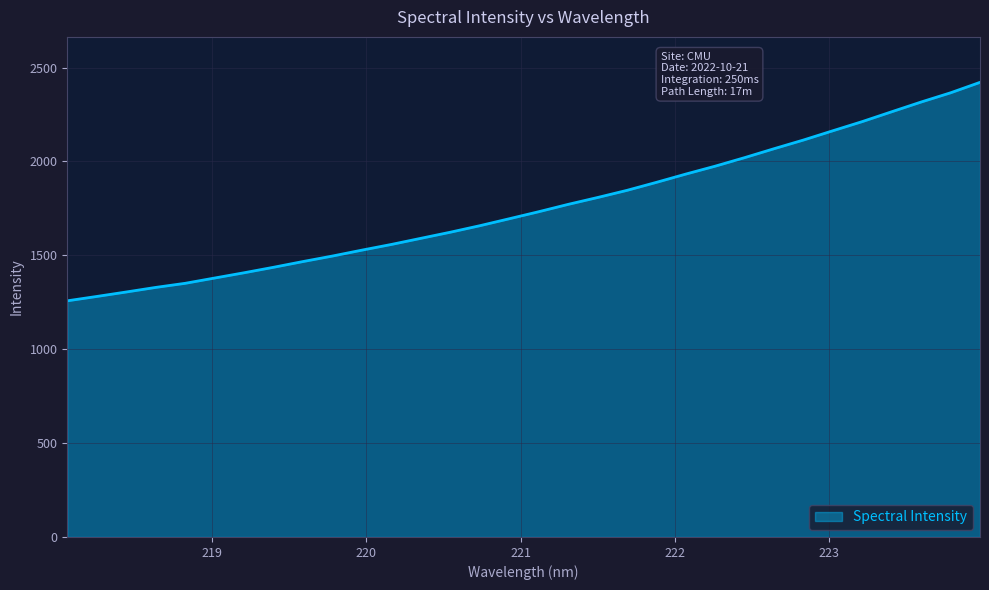

What is the greatest value displayed?

2421.2